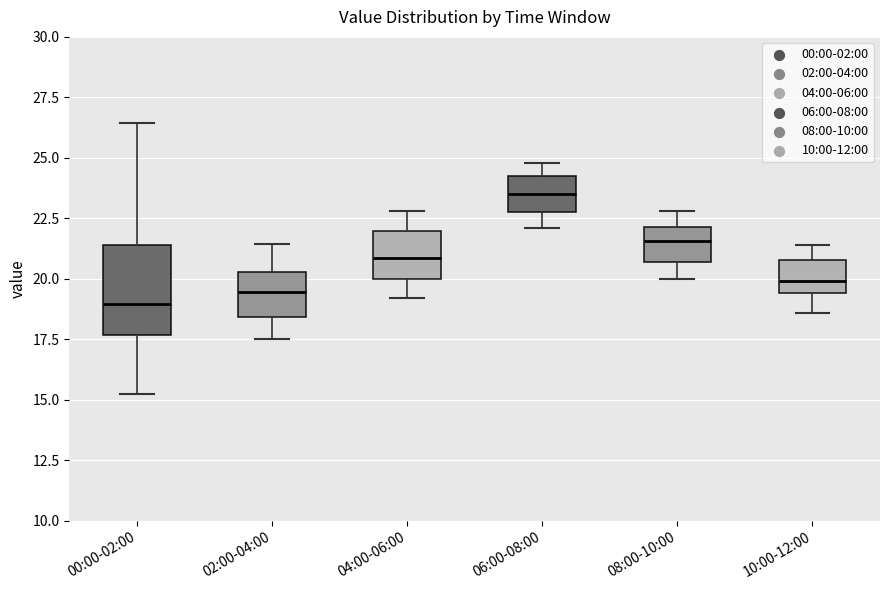

Reading left to right, read every box against the y-axis: the position of its median line, the range the box covers, and the ends of its whiskers. The values are not printed on the chart, so give them approximately, as read against the axis.

00:00-02:00: median 19.0, box 17.5 to 21.5, whiskers 15.0 to 26.5
02:00-04:00: median 19.5, box 18.5 to 20.5, whiskers 17.5 to 21.5
04:00-06:00: median 21.0, box 20.0 to 22.0, whiskers 19.0 to 23.0
06:00-08:00: median 23.5, box 23.0 to 24.5, whiskers 22.0 to 25.0
08:00-10:00: median 21.5, box 20.5 to 22.0, whiskers 20.0 to 23.0
10:00-12:00: median 20.0, box 19.5 to 21.0, whiskers 18.5 to 21.5